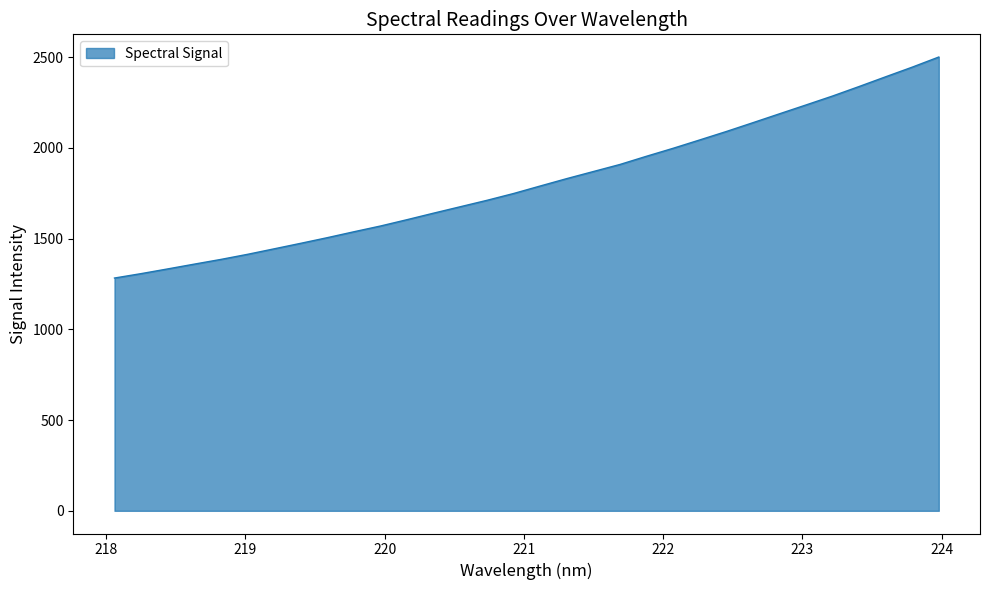

What is the difference between the maximum and minimum values?

1217.6